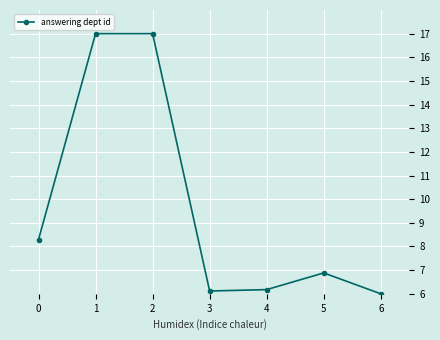

Which has a higher value, 3 or 6?

3